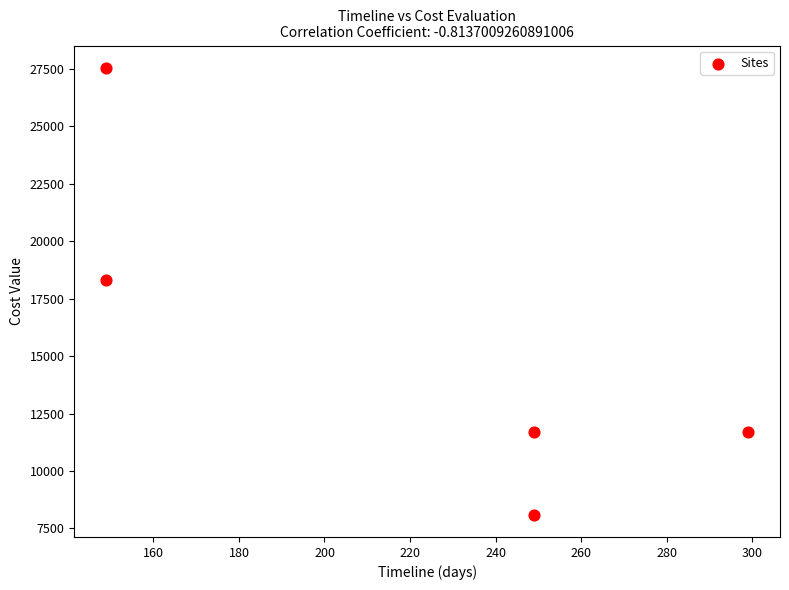

What is the range of X values (max minus min)?

150